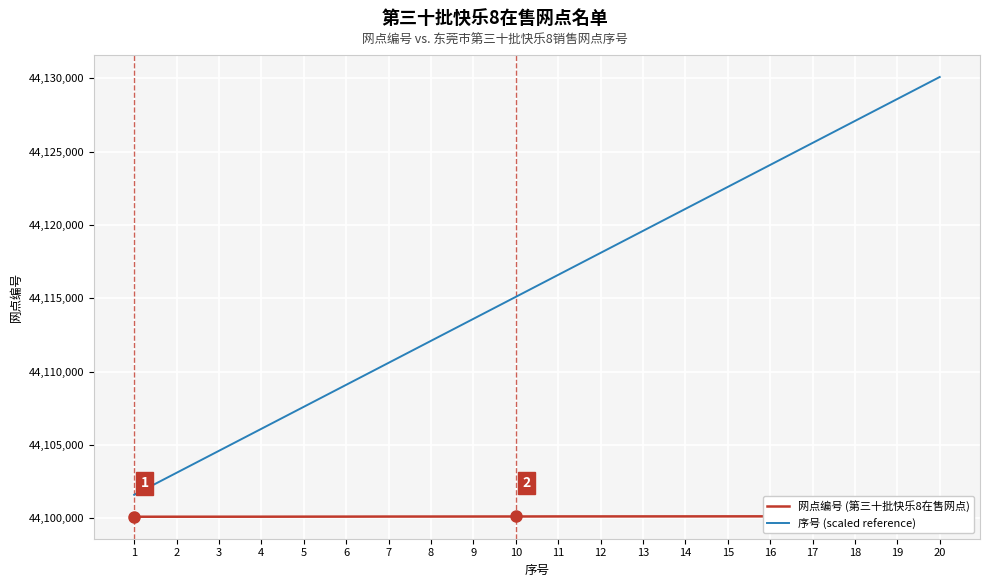

At 19, list the series in order from smallest to largest.

网点编号 (第三十批快乐8在售网点), 序号 (scaled reference)